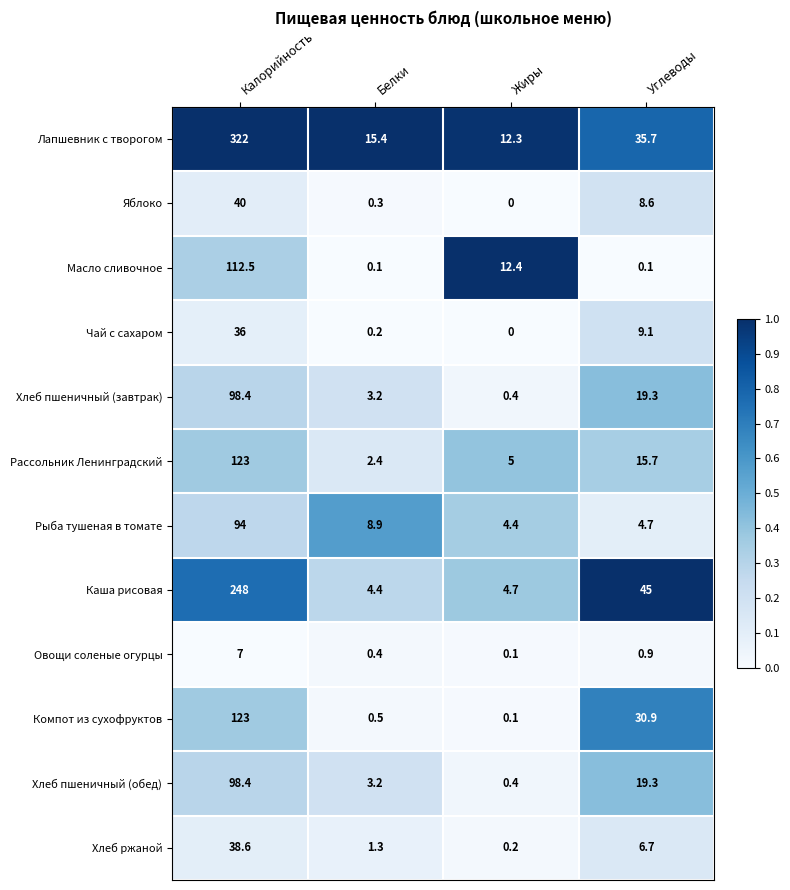

List the labels in order of Чай с сахаром value, smallest first.

Жиры, Белки, Углеводы, Калорийность